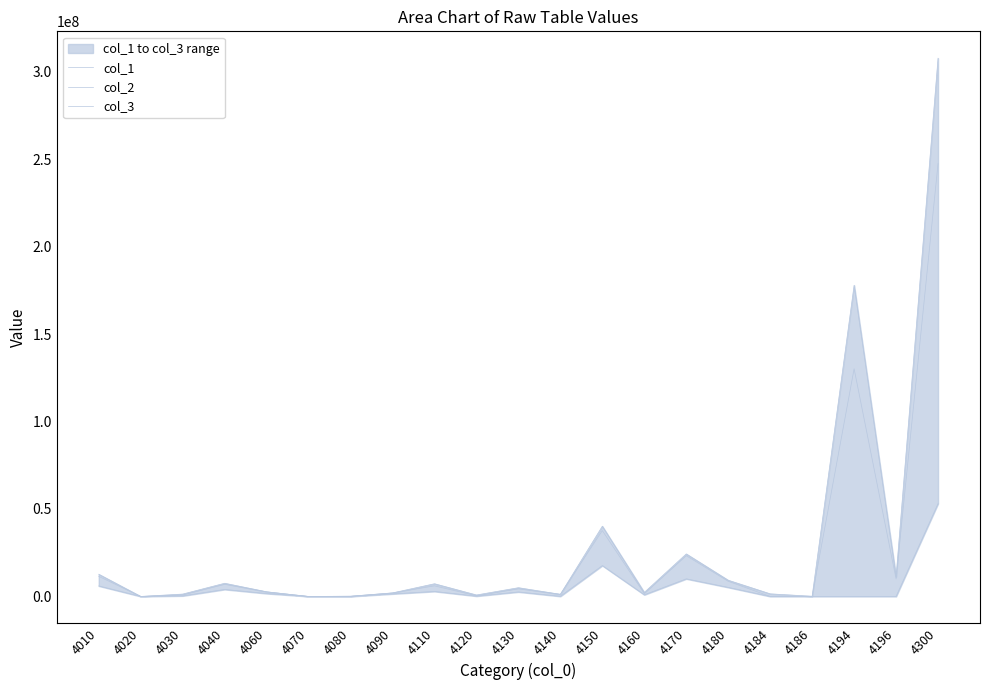

How many lines are shown in the chart?

3